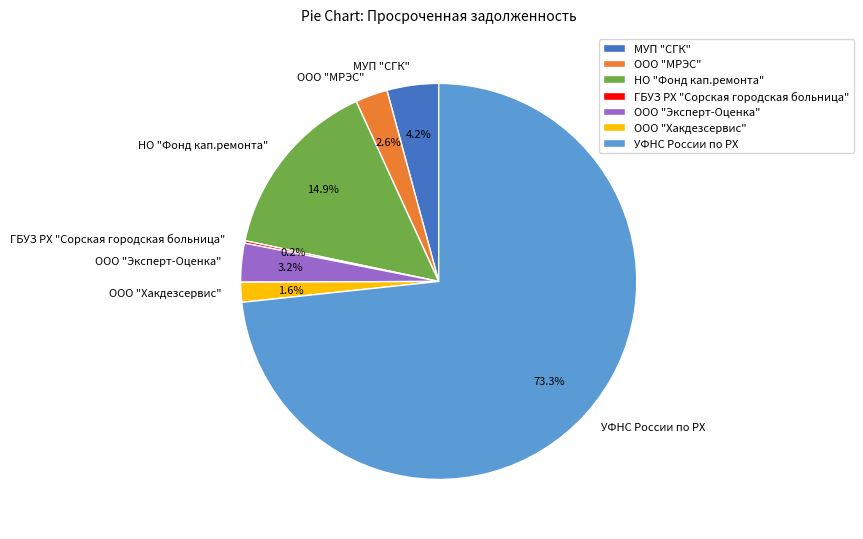

What is the largest slice in the pie chart?

УФНС России по РХ